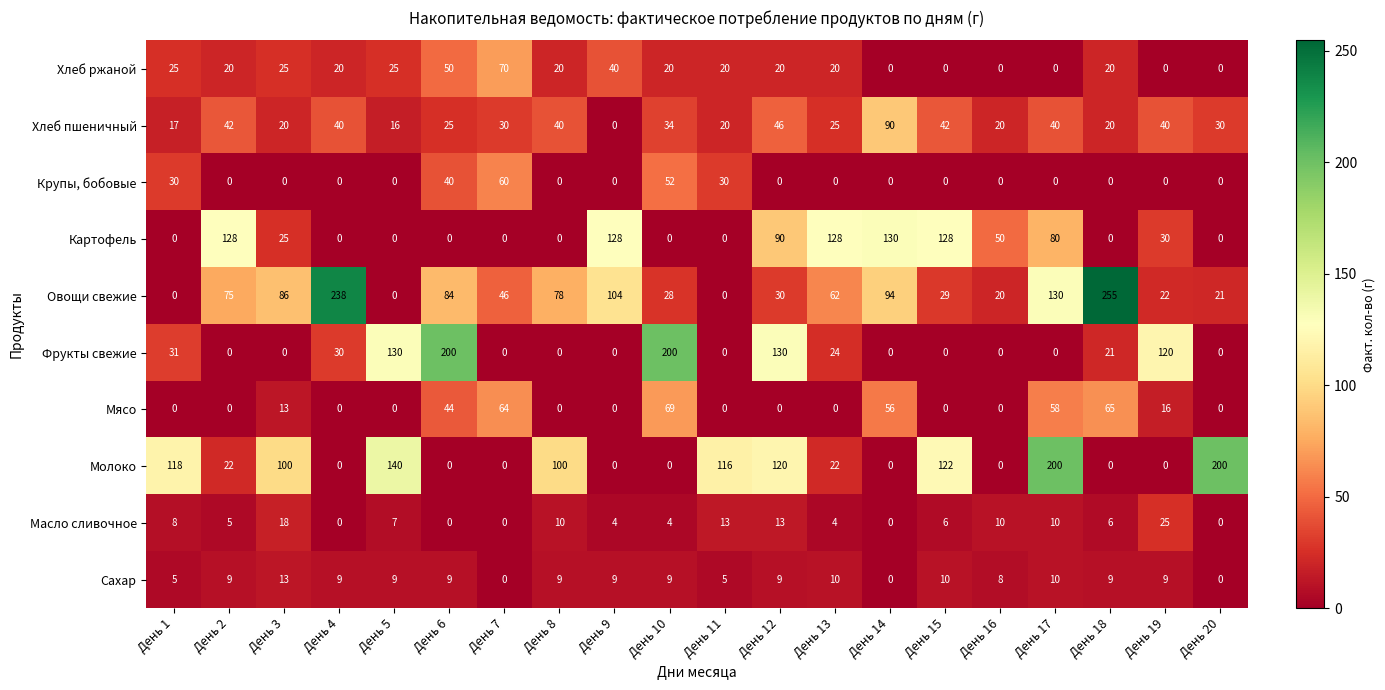

What is the total value across all series at День 19?

262